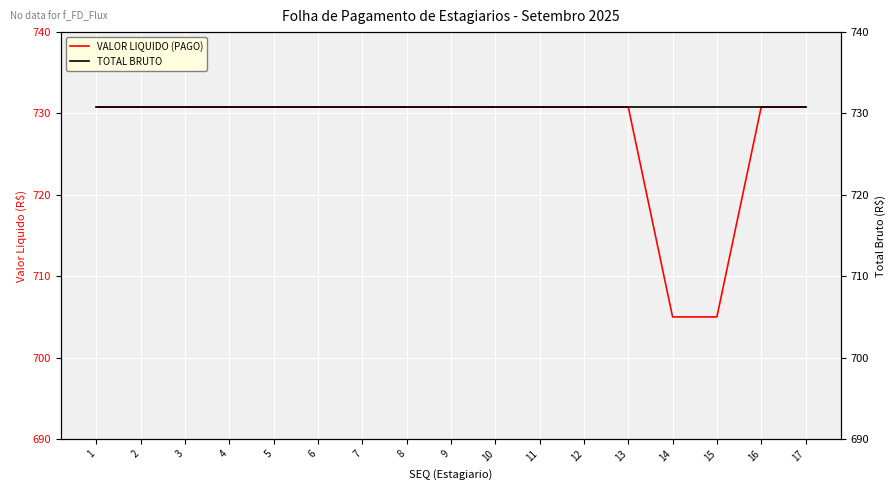

Reading left to right, list all the values displayed in this chart.

VALOR LIQUIDO (PAGO): 1=730.8	2=730.8	3=730.8	4=730.8	5=730.8	6=730.8	7=730.8	8=730.8	9=730.8	10=730.8	11=730.8	12=730.8	13=730.8	14=705.0	15=705.0	16=730.8	17=730.8
TOTAL BRUTO: 1=730.8	2=730.8	3=730.8	4=730.8	5=730.8	6=730.8	7=730.8	8=730.8	9=730.8	10=730.8	11=730.8	12=730.8	13=730.8	14=730.8	15=730.8	16=730.8	17=730.8